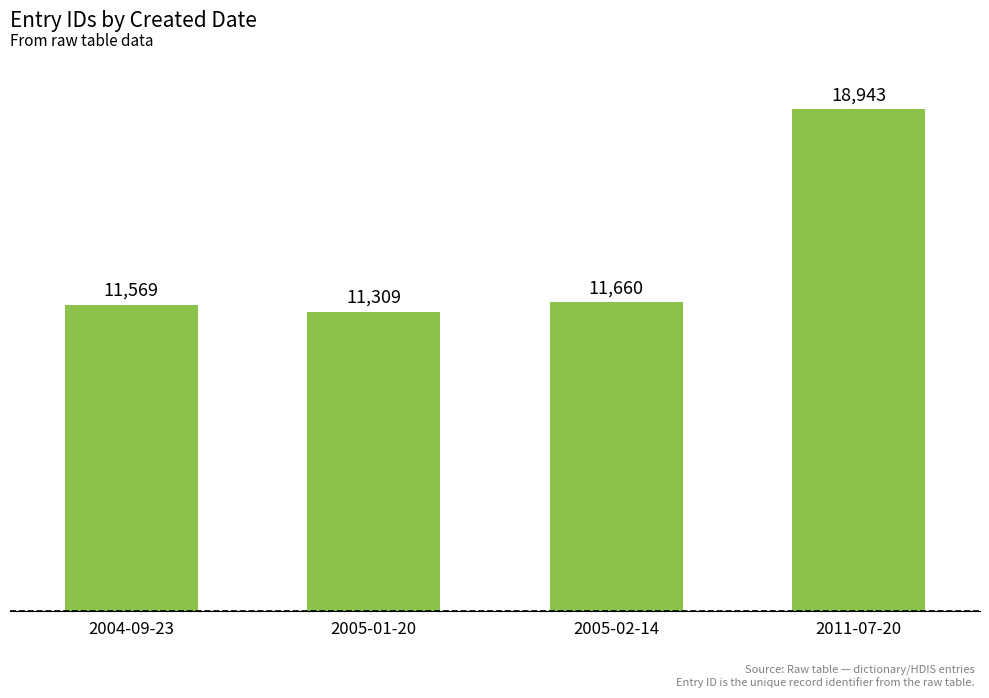

At which label is the value closest to 15126?

2005-02-14